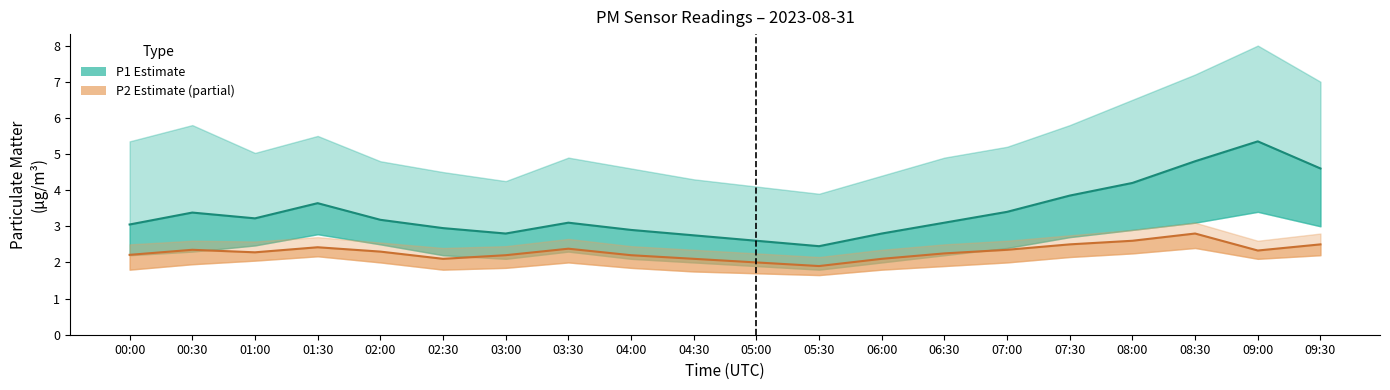

True or false: P2 (PM2.5) and P1 (PM10) intersect in this chart.

False